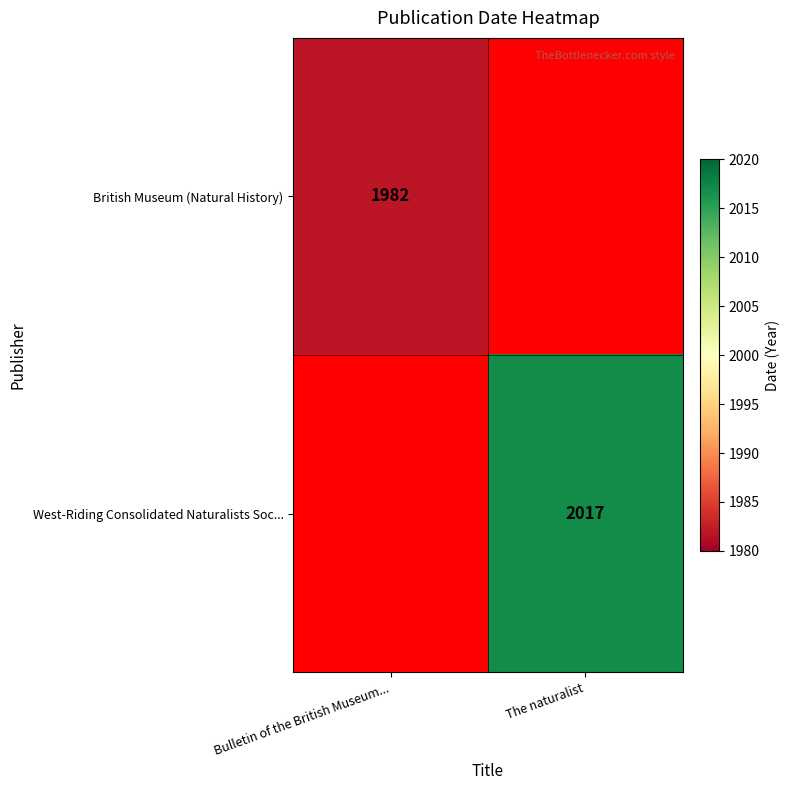

The value of West-Riding Consolidated Naturalists Soc... at The naturalist is 2017. True or false?

True